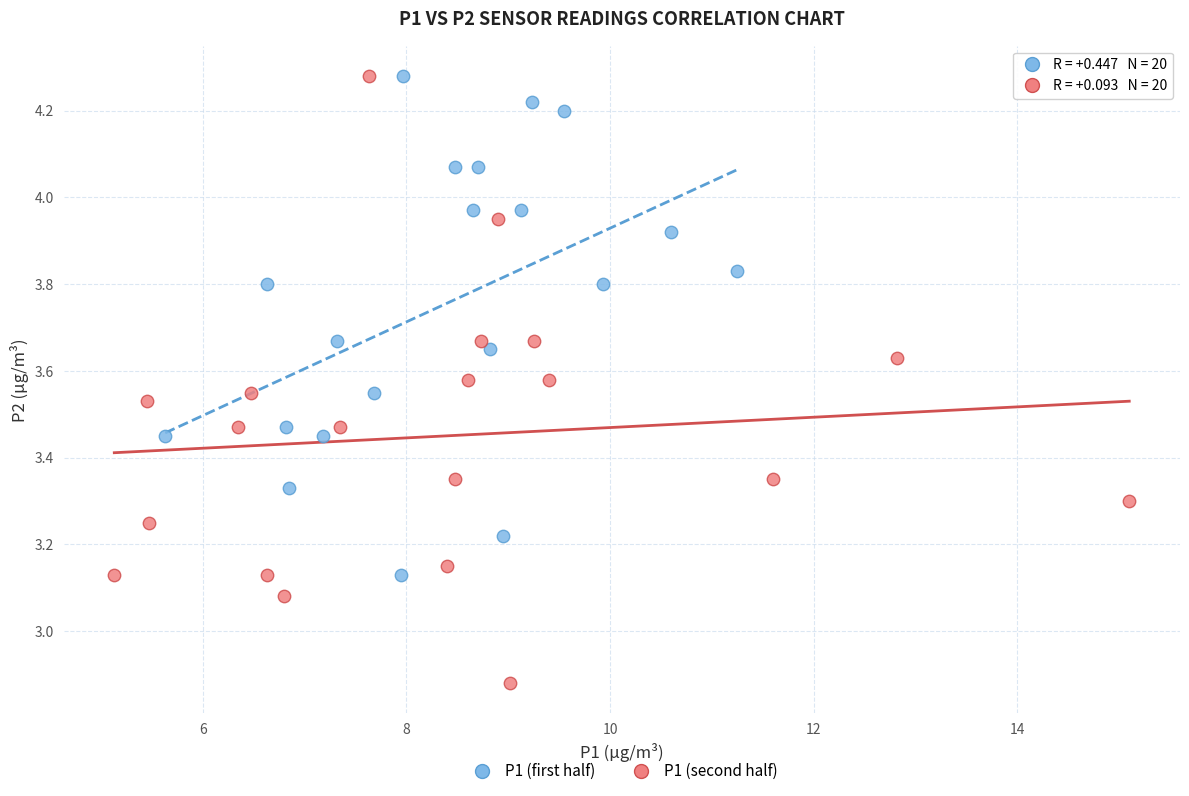

Which series has the widest spread of Y values?

P1 (second half)